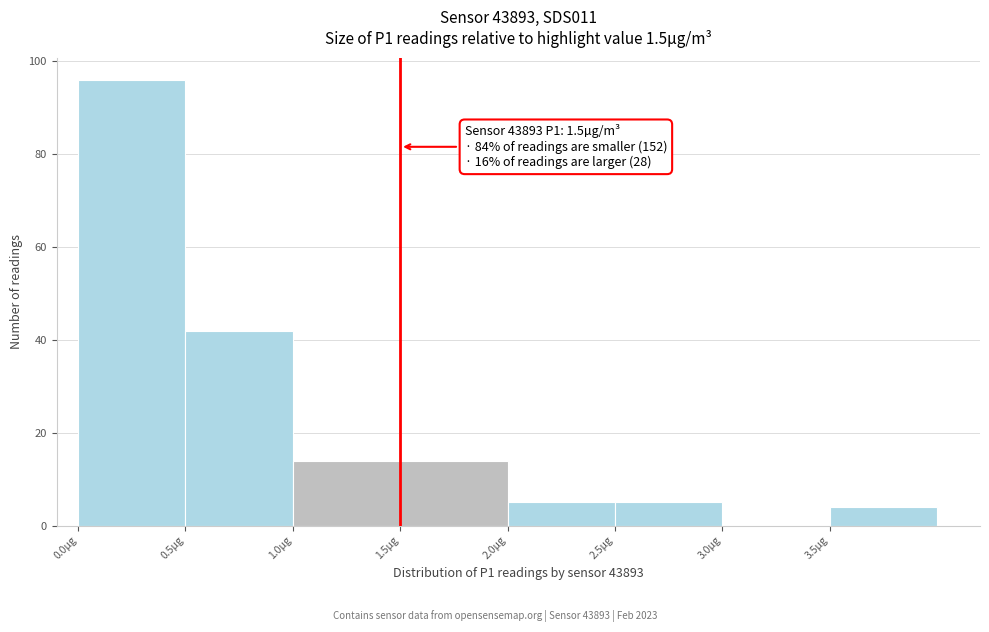

Over which range of the x-axis is the bar tallest?

0.0 to 0.5